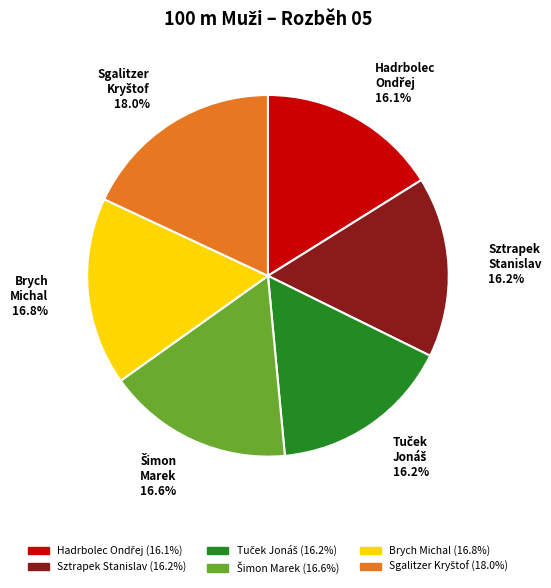

How much of the chart is everything except Brych Michal?

83.2%